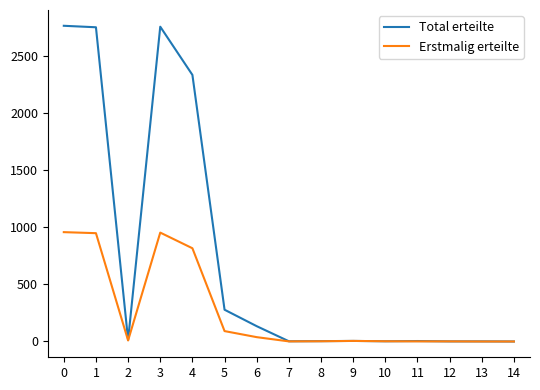

Which series has the largest range (max minus min)?

Total erteilte